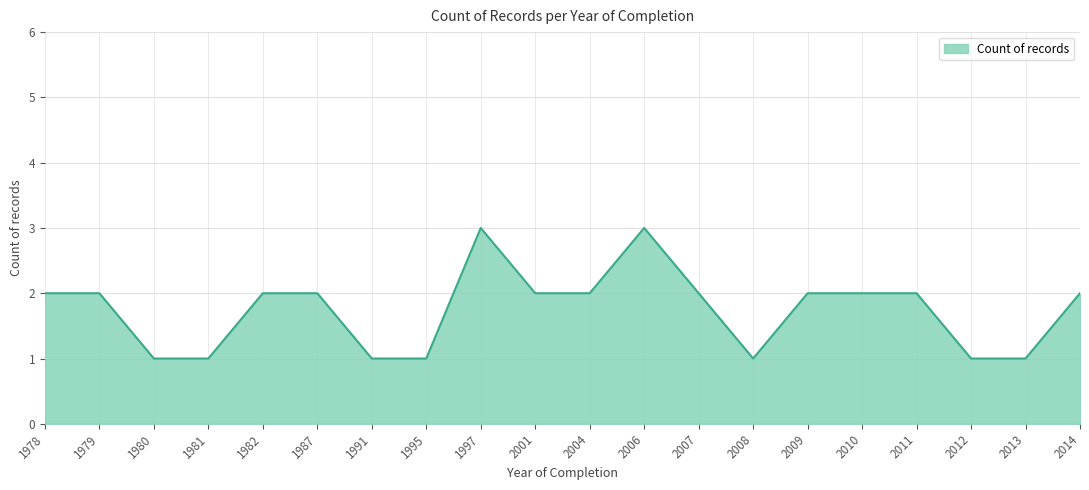

How many lines are shown in the chart?

1